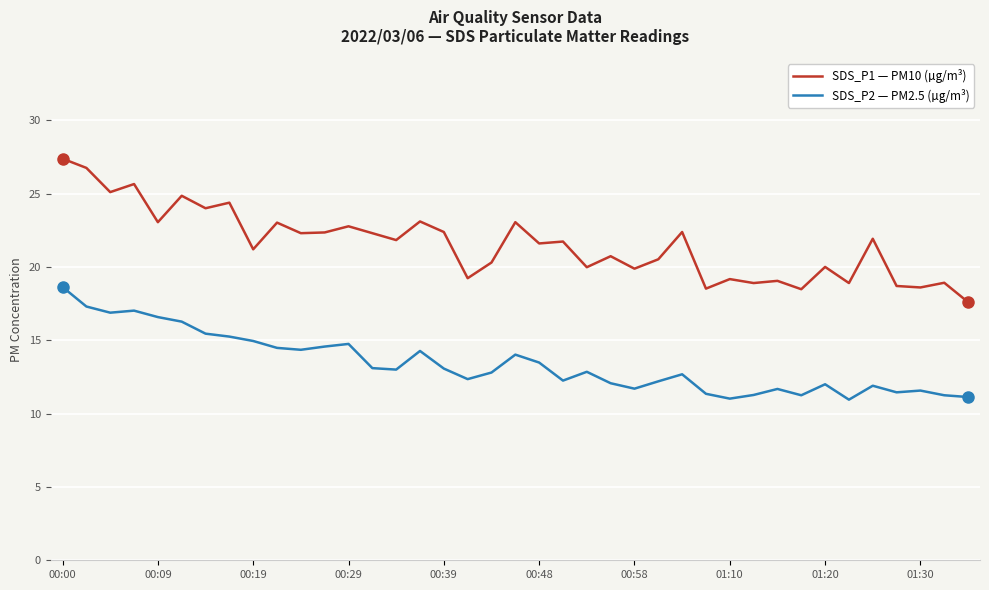

List the series in order of their overall mean, highest first.

SDS_P1 — PM10 (µg/m³), SDS_P2 — PM2.5 (µg/m³)